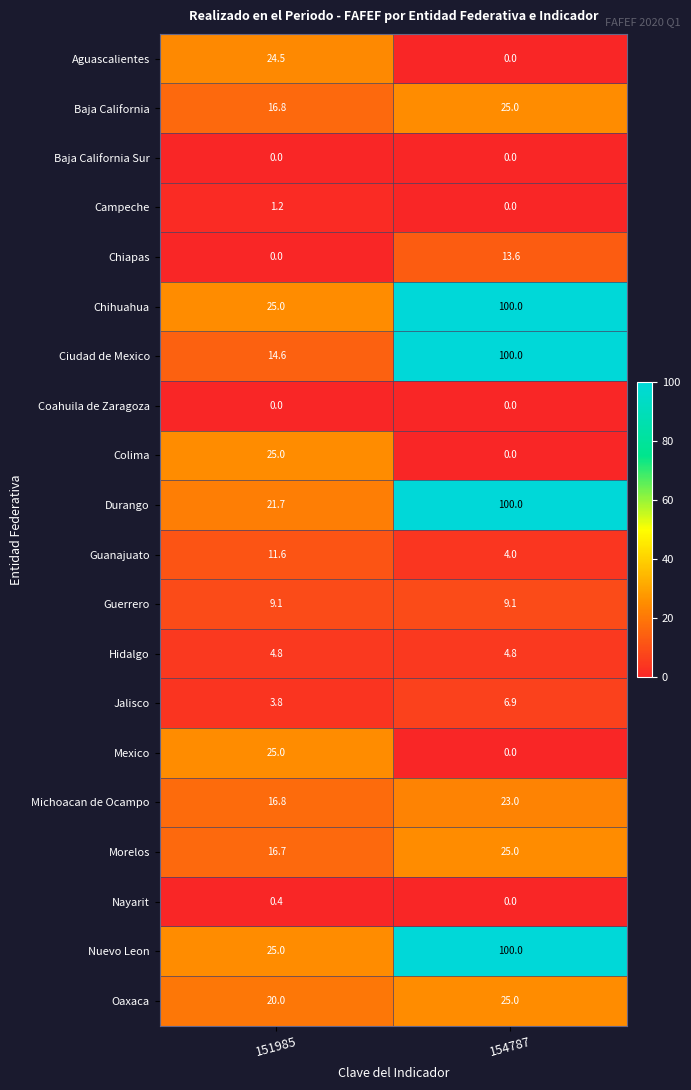

What is the total value across all series at 154787?

536.4